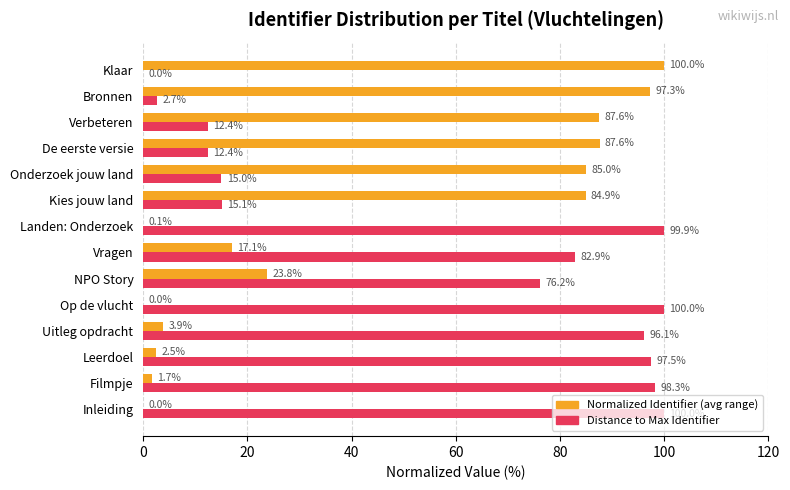

True or false: Distance to Max Identifier has a value of 4.6 at Verbeteren.

False